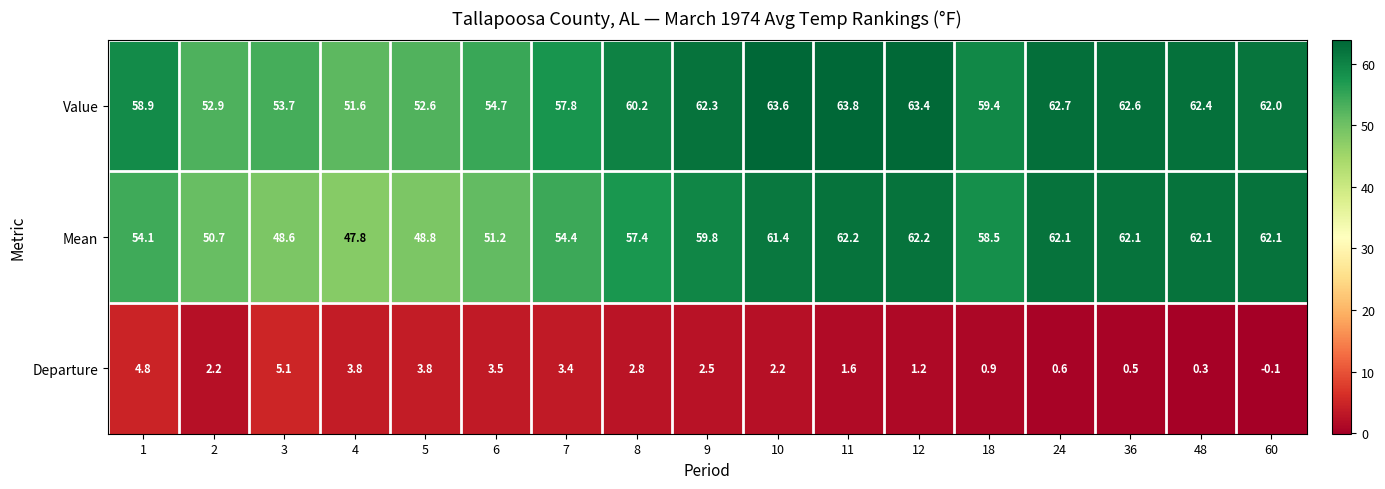

What is the difference between the second highest and minimum values in the Value series?

12.0